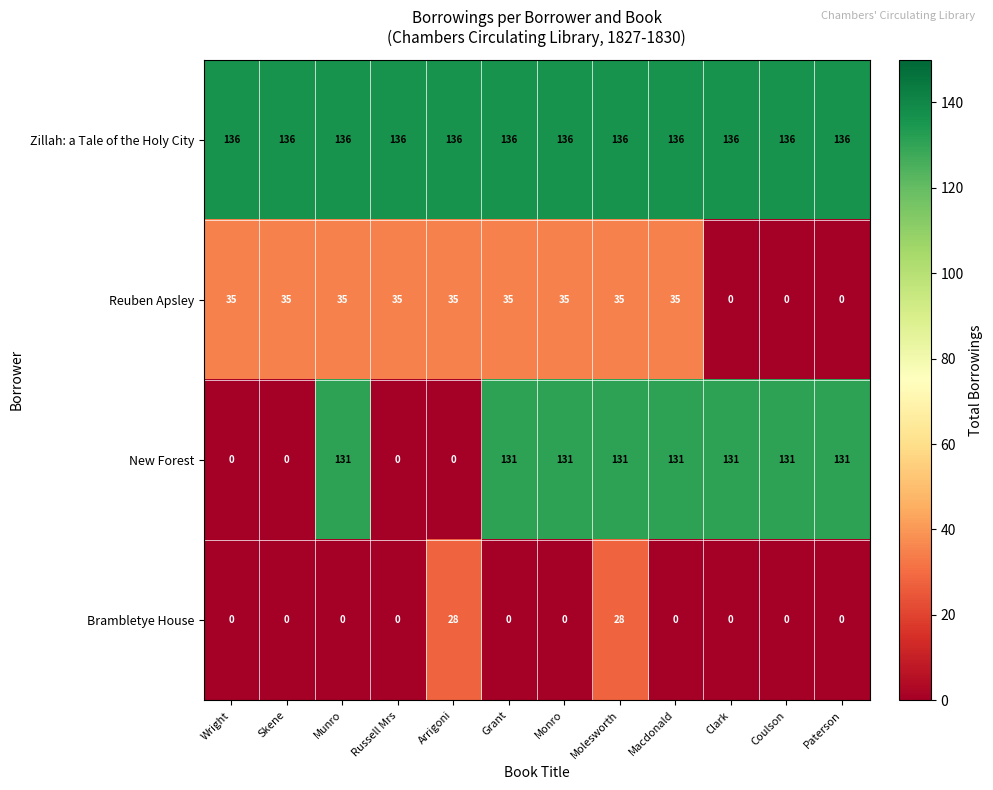

Rank the series by their average value, from highest to lowest.

Zillah: a Tale of the Holy City, New Forest, Reuben Apsley, Brambletye House